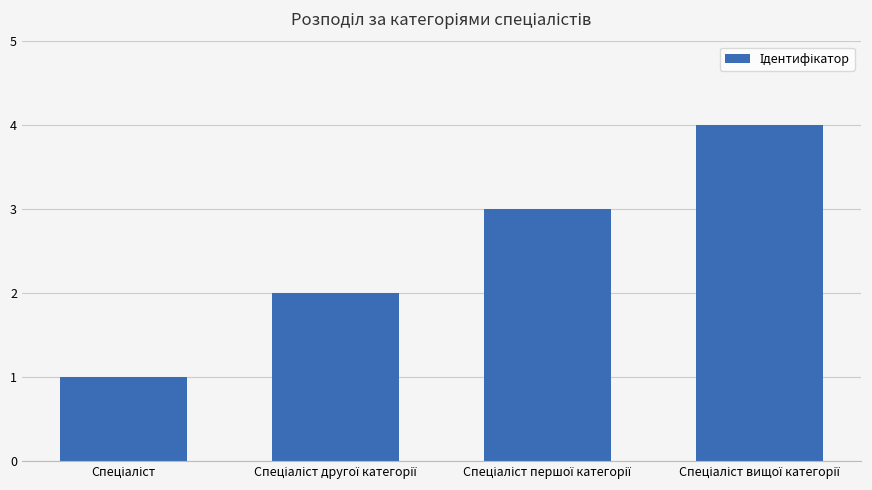

Count the number of data series in this chart.

1